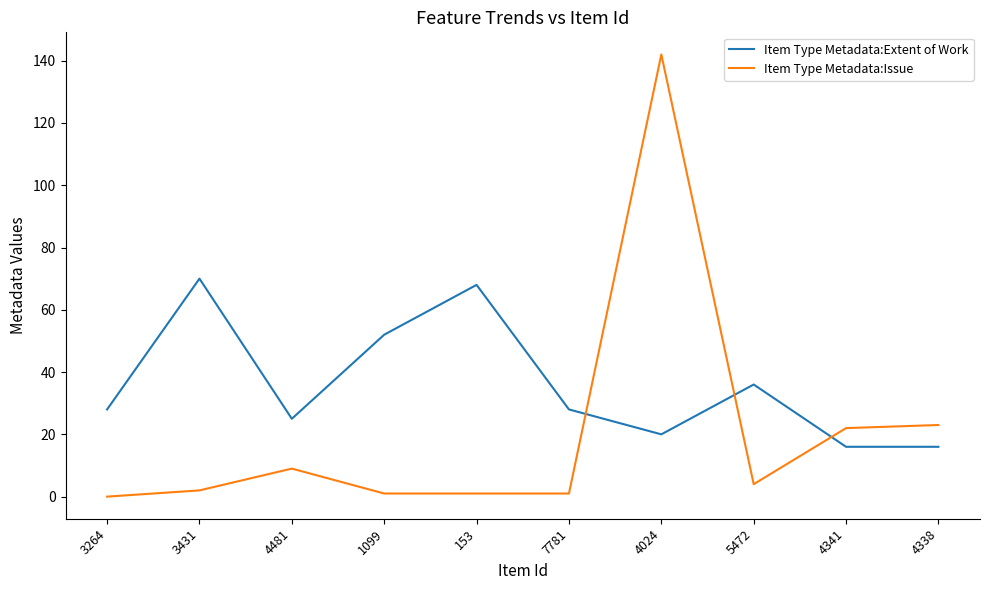

Between which two adjacent categories do Item Type Metadata:Issue and Item Type Metadata:Extent of Work first intersect?

7781 and 4024